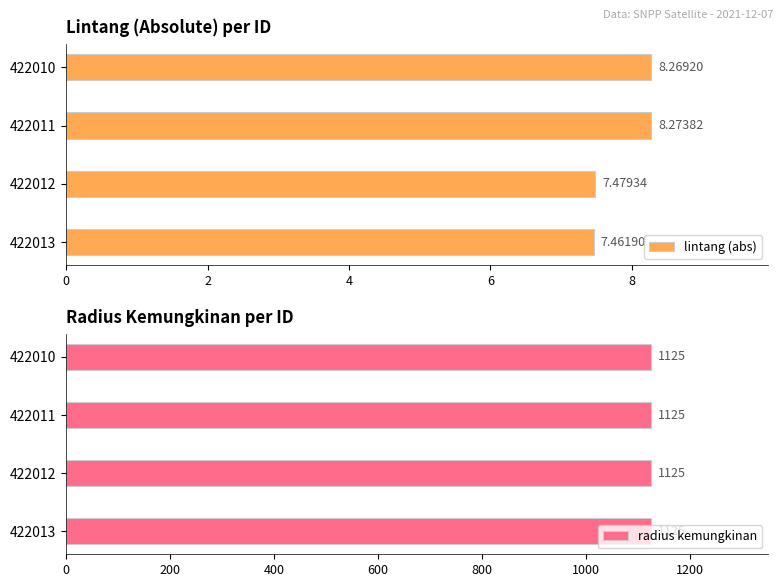

Count the lintang (abs) values in the range 7 to 8.

2